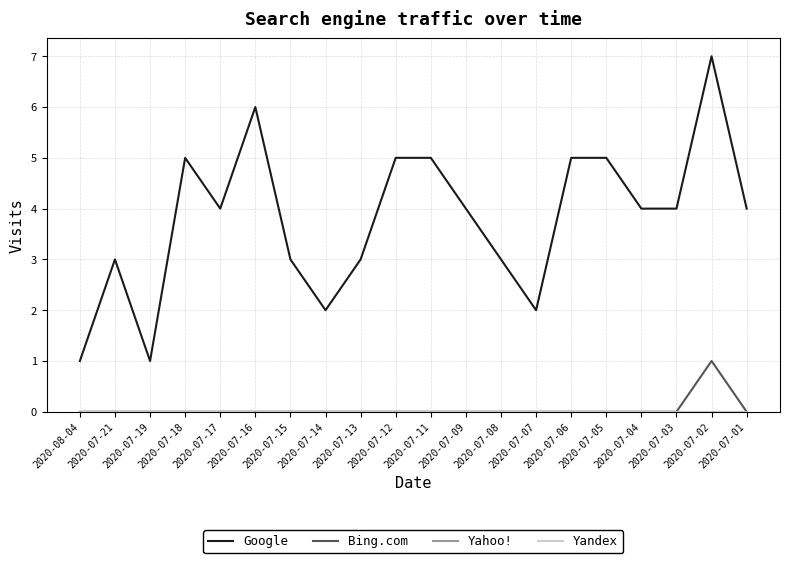

At how many categories does at least one series exceed 5?

2